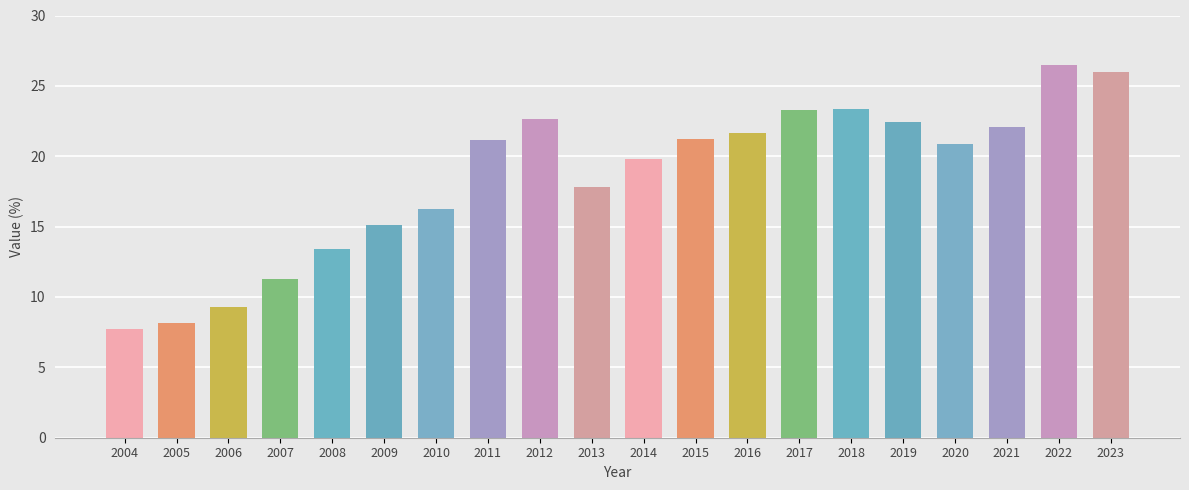

What is the difference between the values at 2022 and 2011?

5.4